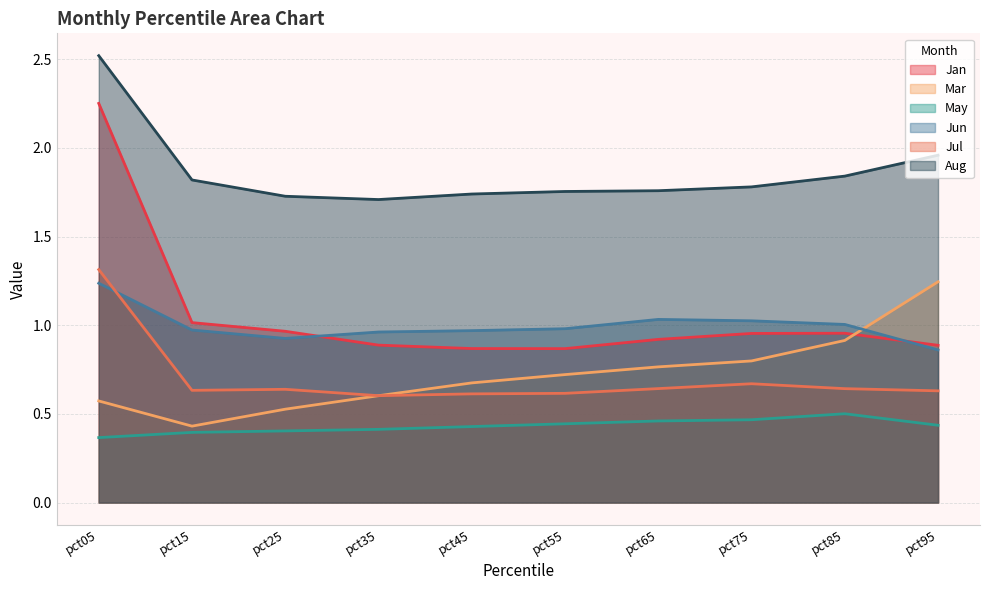

Where is Jan nearest to the value 1?

pct15